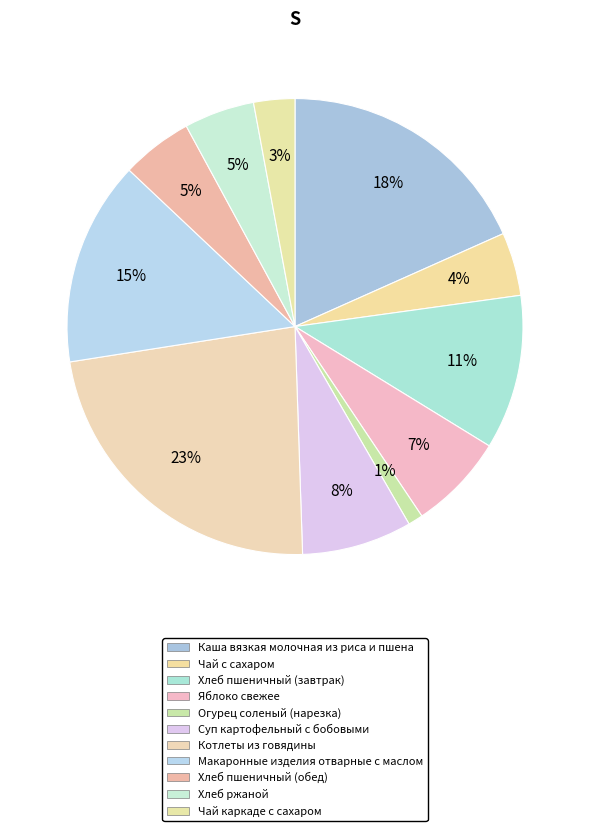

How many segments does this pie chart have?

11